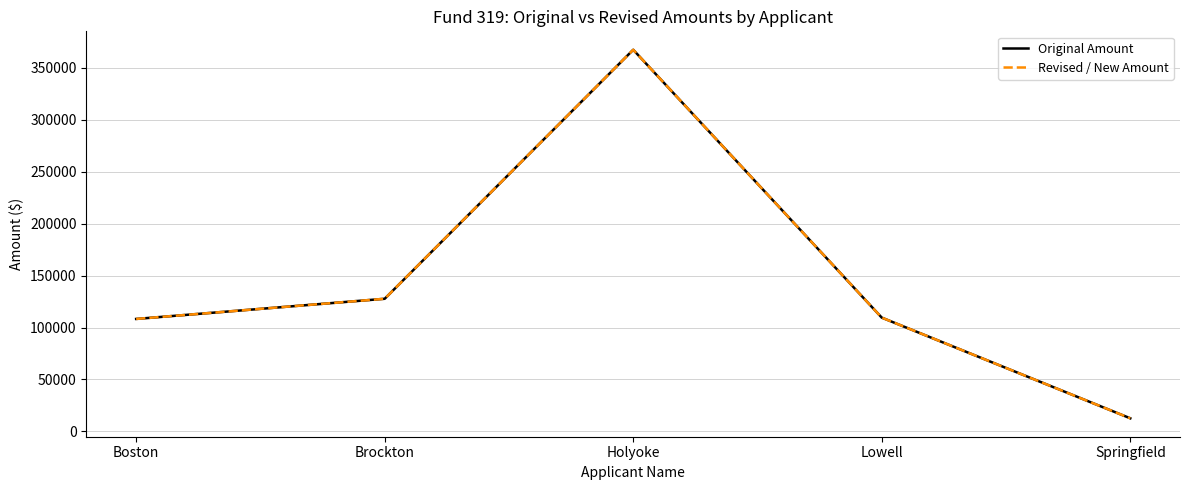

What is the total value across all series at Springfield?

25316